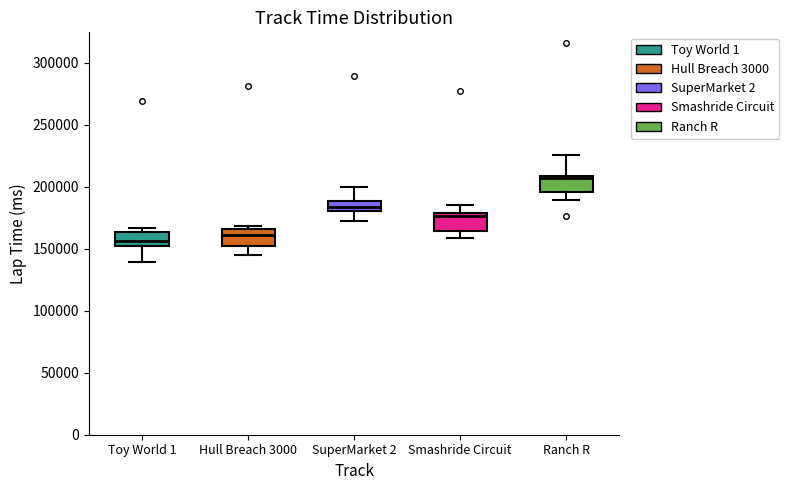

Reading left to right, transcribe this box plot: for each box, give where its median line is, the range the box spans, and where its two whiskers end, as read against the y-axis. The values are not printed on the chart, so give them approximately, as read against the axis.

Toy World 1: median 155000, box 150000 to 165000, whiskers 140000 to 165000 (just above the box's upper edge)
Hull Breach 3000: median 160000, box 150000 to 165000, whiskers 145000 to 170000
SuperMarket 2: median 185000, box 180000 to 190000, whiskers 170000 to 200000
Smashride Circuit: median 175000, box 165000 to 180000, whiskers 160000 to 185000
Ranch R: median 205000, box 195000 to 210000, whiskers 190000 to 225000